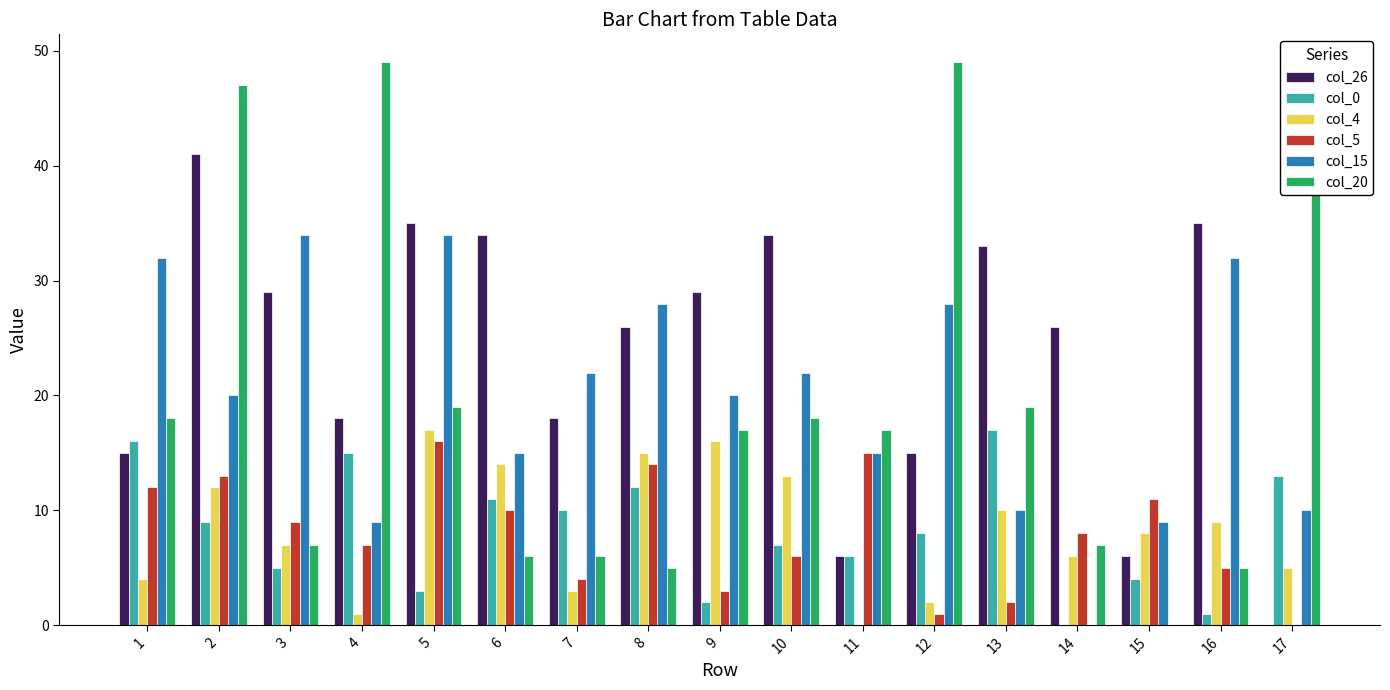

What is the sum of all col_0 values?

139